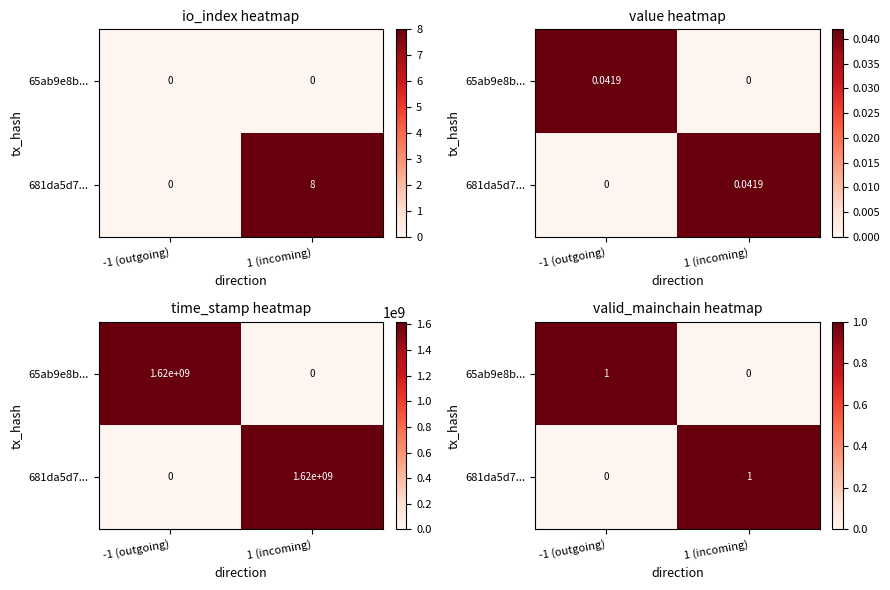

At which label is 681da5d7... closest to 0?

-1 (outgoing)